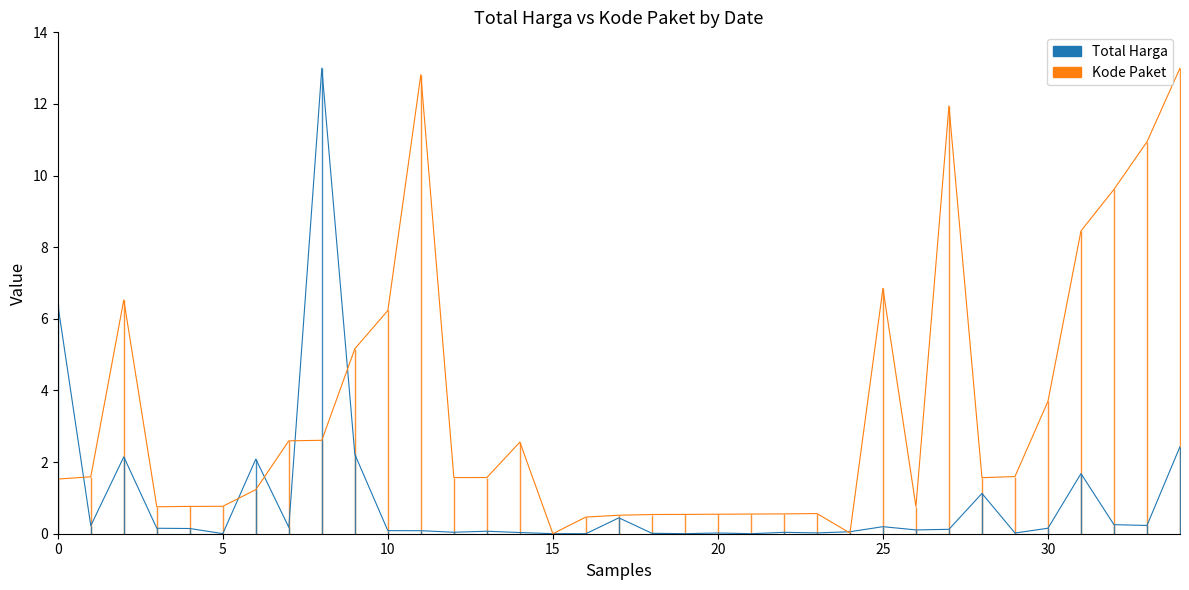

Between 23 and 30, which is larger?

30